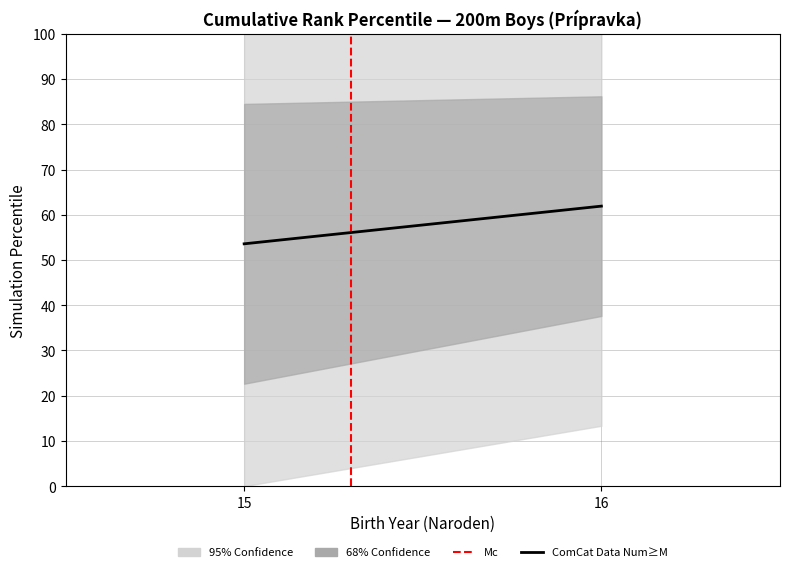

Is the value of Mc at 15 greater than the value of ComCat Data Num≥M at 15?

No